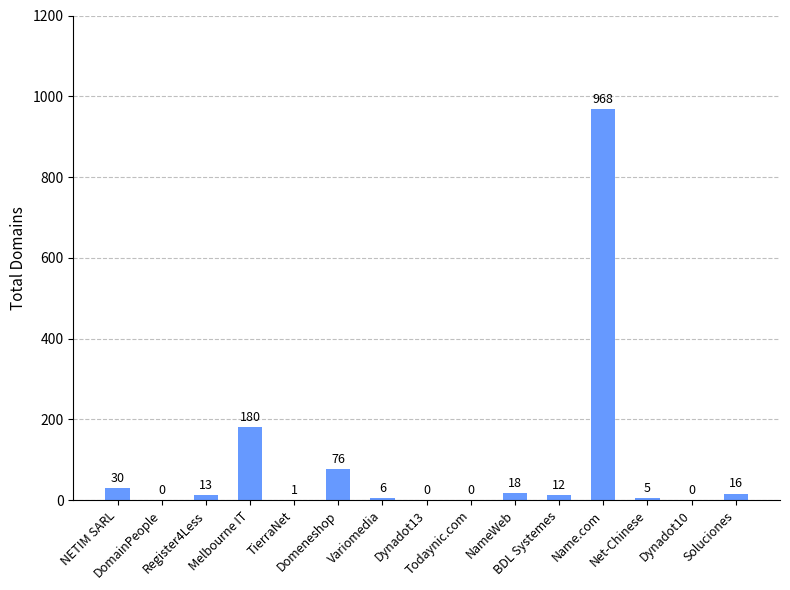

What is the ratio of the value at Melbourne IT to the value at Soluciones?

11.2